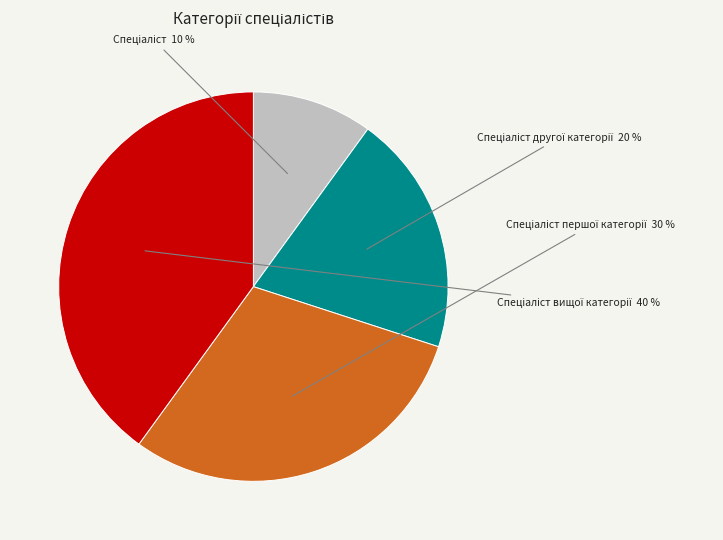

Is there a majority slice in this chart?

No